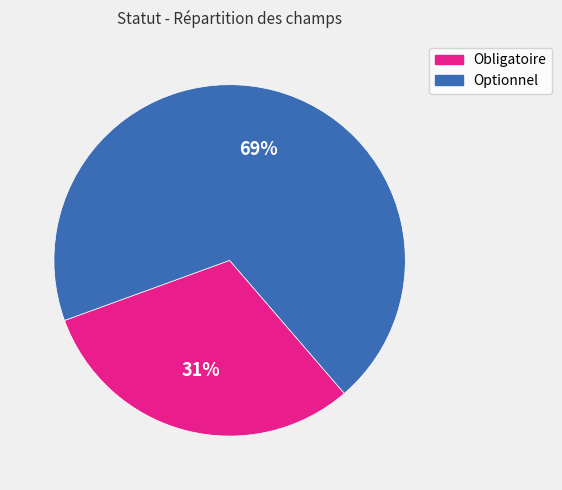

How many slices are in this pie chart?

2